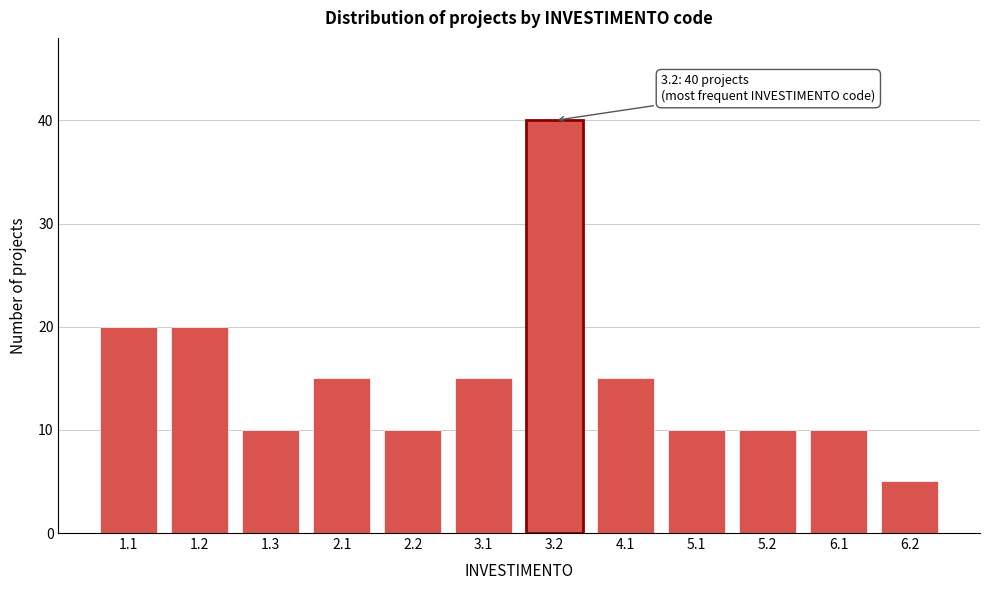

Reading left to right, extract all data points from this chart.

1.1=20	1.2=20	1.3=10	2.1=15	2.2=10	3.1=15	3.2=40	4.1=15	5.1=10	5.2=10	6.1=10	6.2=5